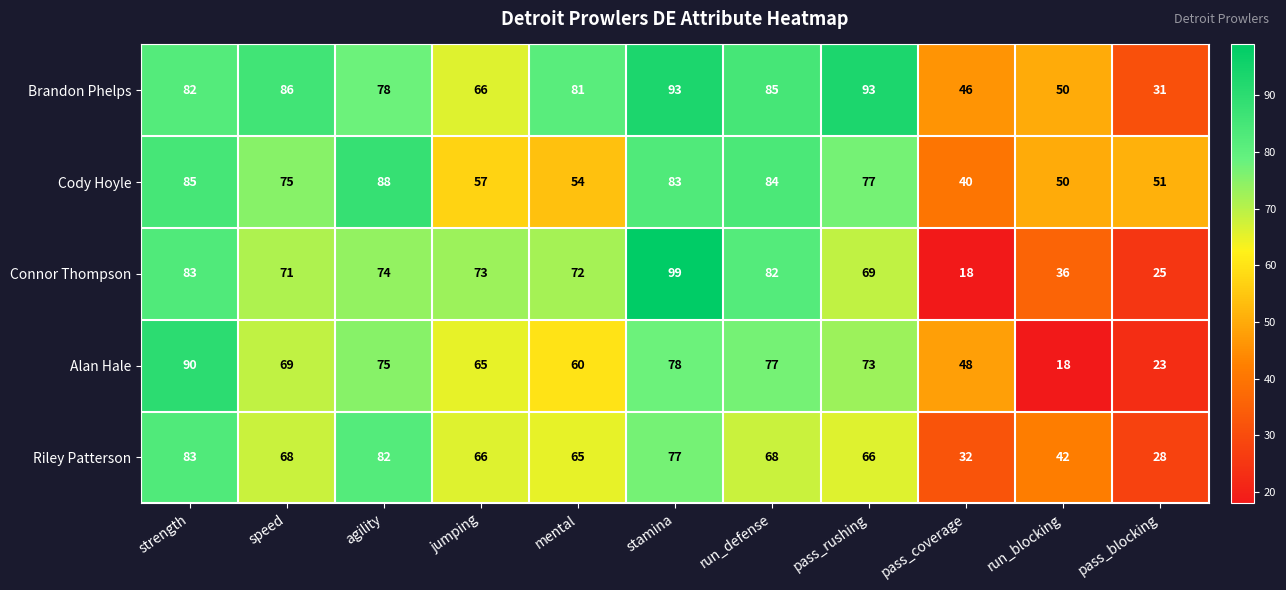

Which series changed the most between agility and pass_coverage?

Connor Thompson